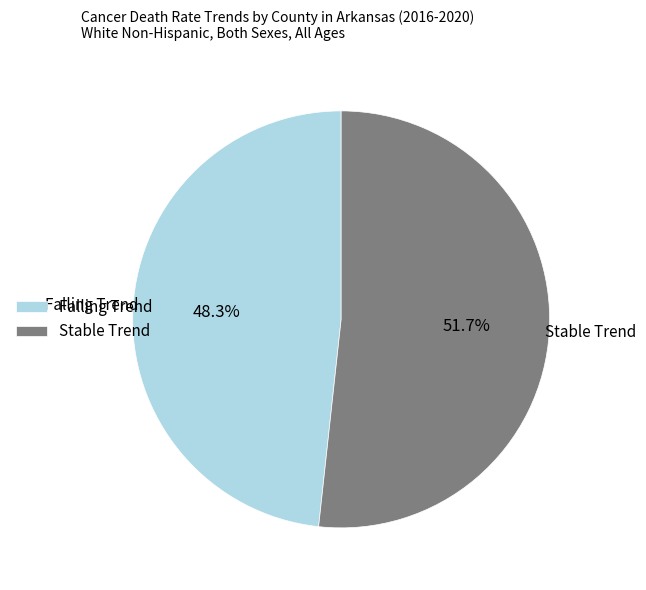

Between Stable Trend and Falling Trend, which is larger?

Stable Trend